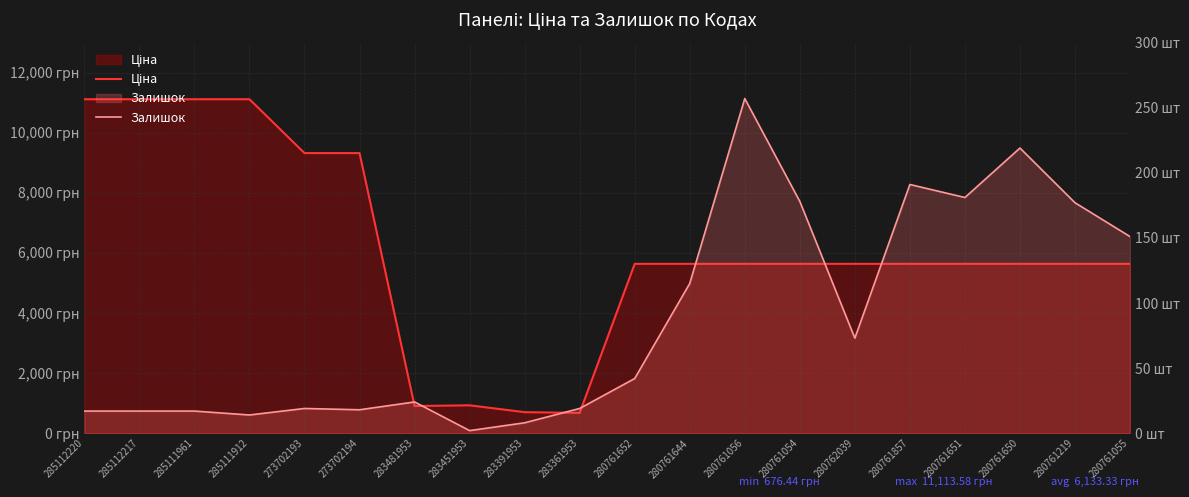

What is the spread (max minus min) of values at 285112220?

11096.6